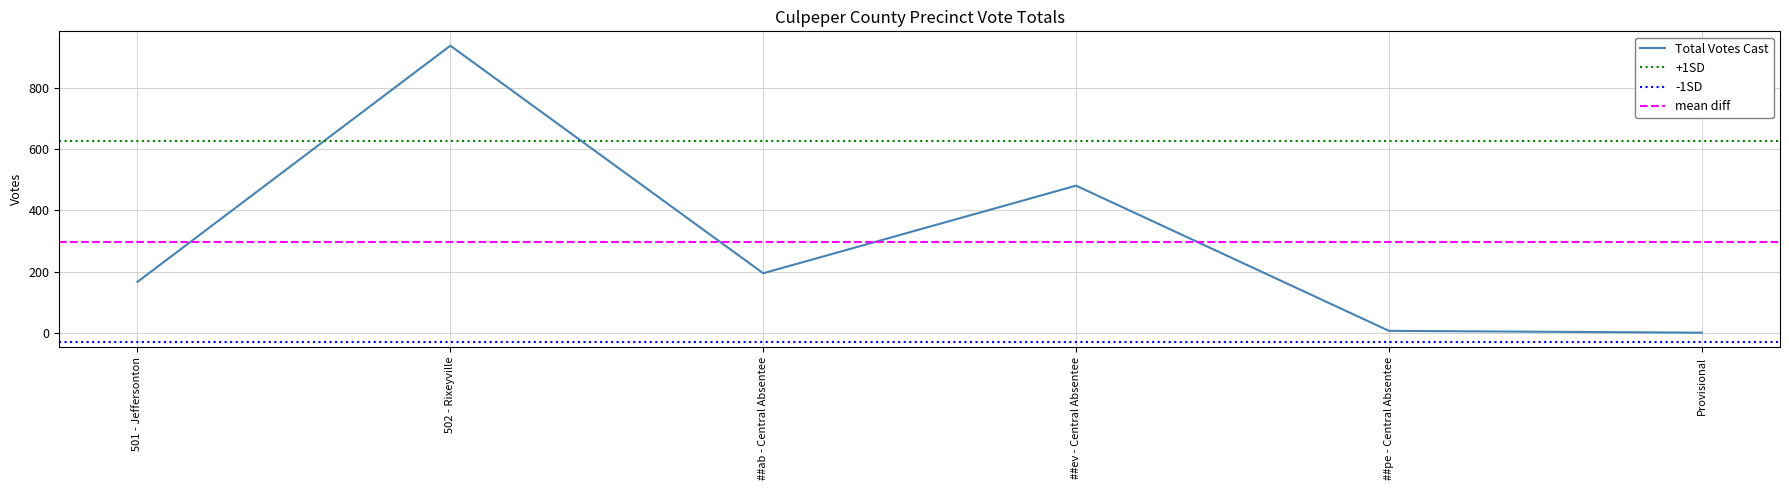

True or false: Total Votes Cast and All Others intersect in this chart.

False